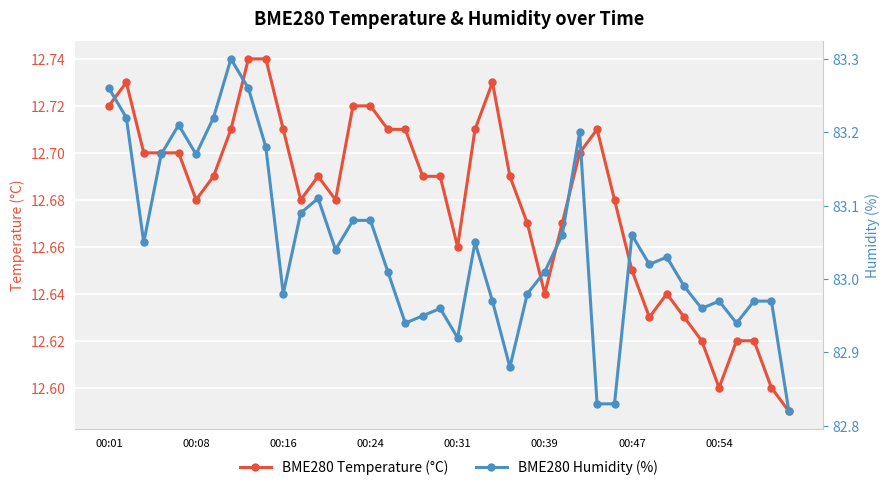

Which series changed the most between 10 and 14?

BME280 Humidity (%)